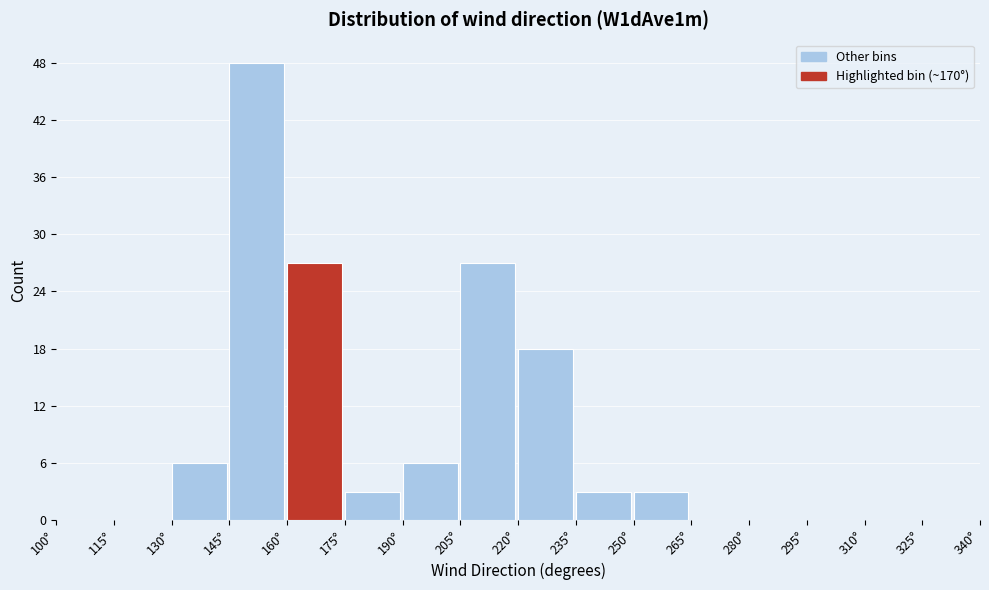

Reading left to right, list every bar in this chart as the range it spans on the x-axis followed by its height. Neither the bar edges nor the heights are printed on the chart, so give them approximately, as read against the axes.

100 to 115: 0
115 to 130: 0
130 to 145: 6
145 to 160: 48
160 to 175: 27
175 to 190: 3
190 to 205: 6
205 to 220: 27
220 to 235: 18
235 to 250: 3
250 to 265: 3
265 to 280: 0
280 to 295: 0
295 to 310: 0
310 to 325: 0
325 to 340: 0